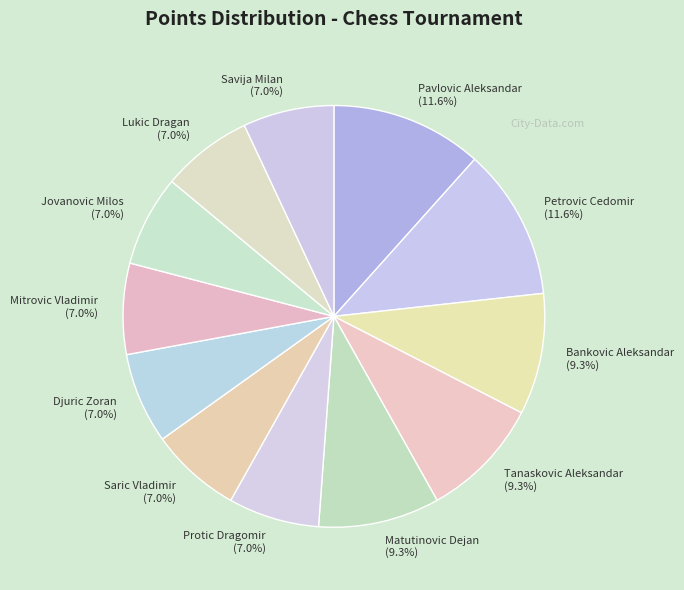

Between Petrovic Cedomir (11.6%) and Saric Vladimir (7.0%), which is larger?

Petrovic Cedomir (11.6%)